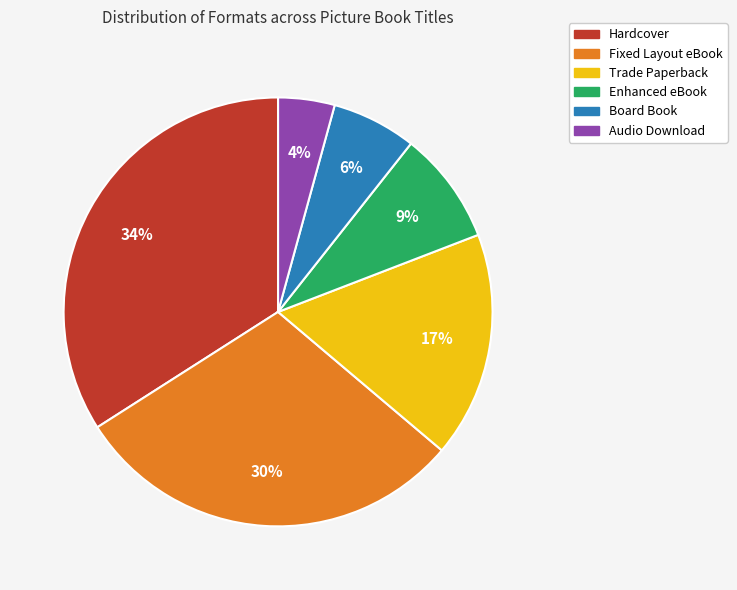

Is it true that Fixed Layout eBook is 22% of the pie?

False